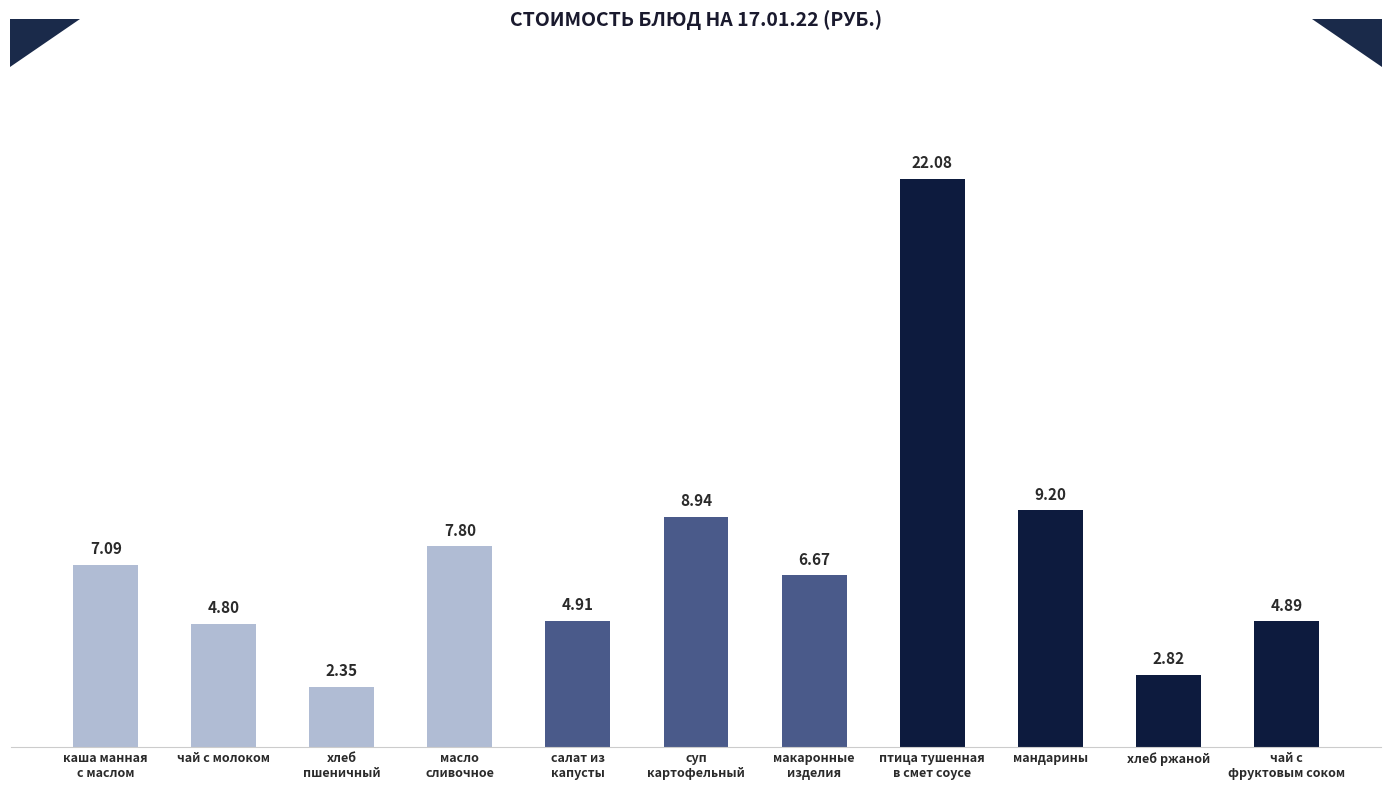

What is the label of the 9th bar from the left?

мандарины